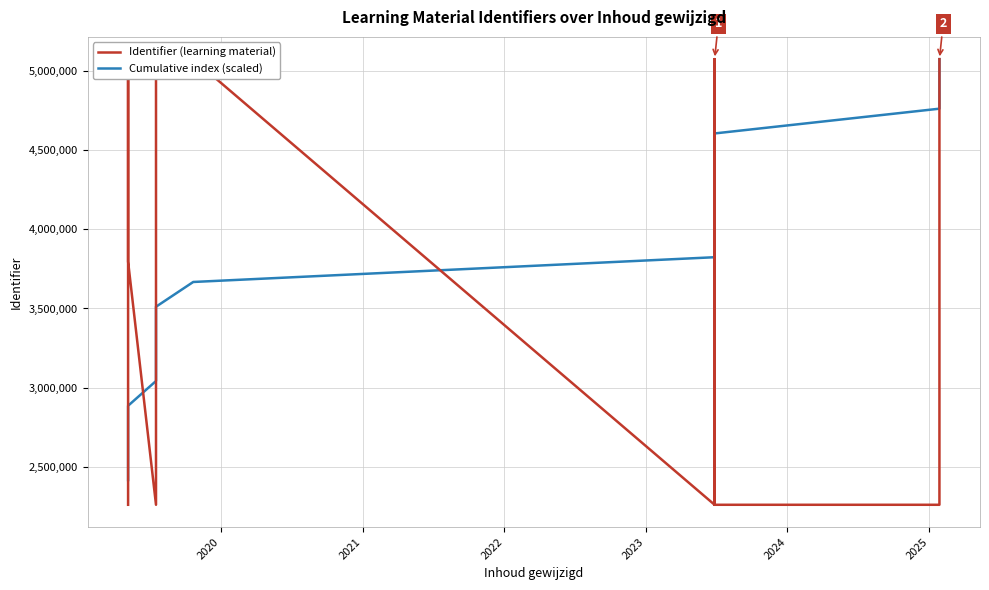

What is the label of the 4th point from the left?

2022